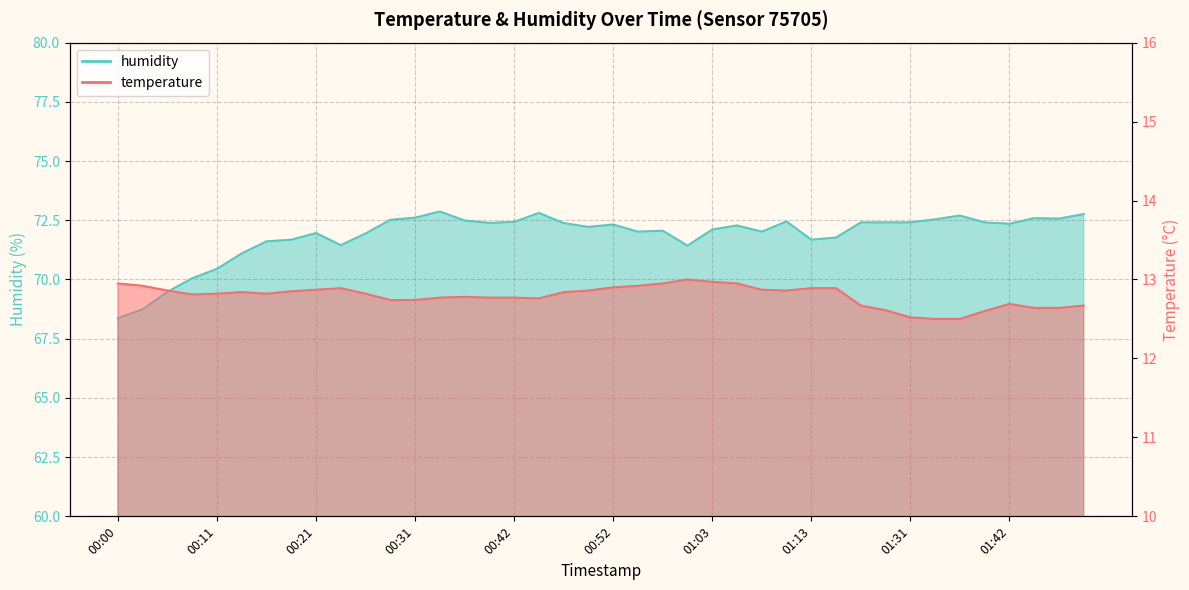

Which has a higher value, 00:55 or 01:31?

00:55